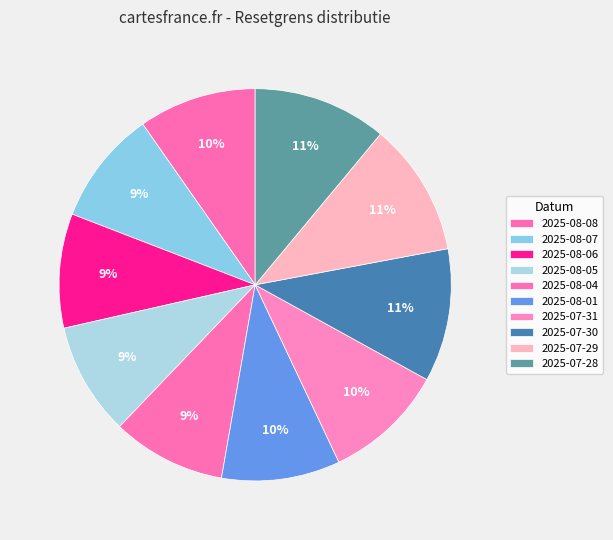

How many slices are in this pie chart?

10